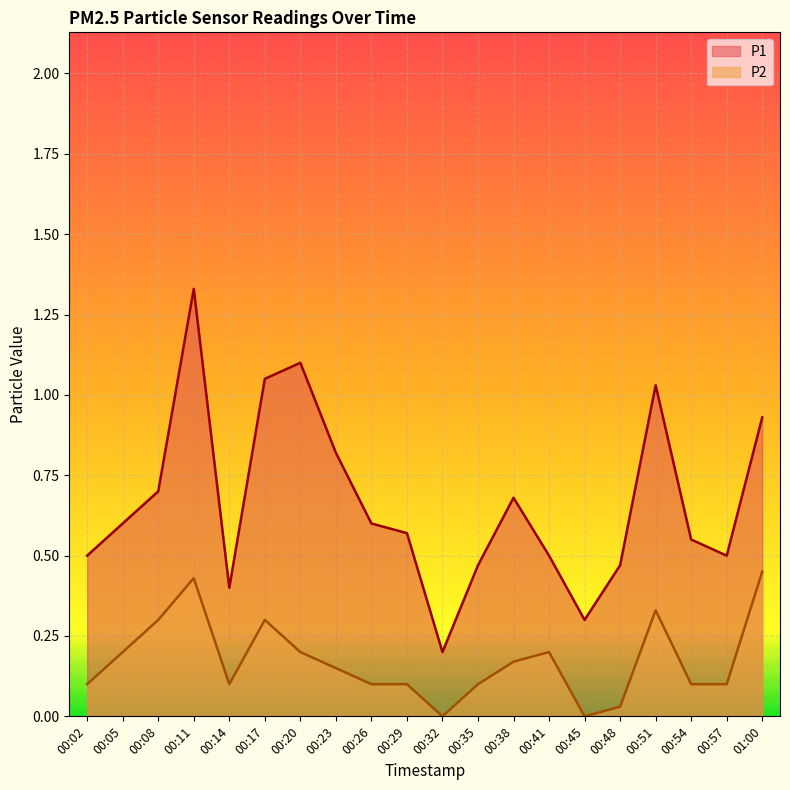

How many interior local valleys does the P1 series have?

4